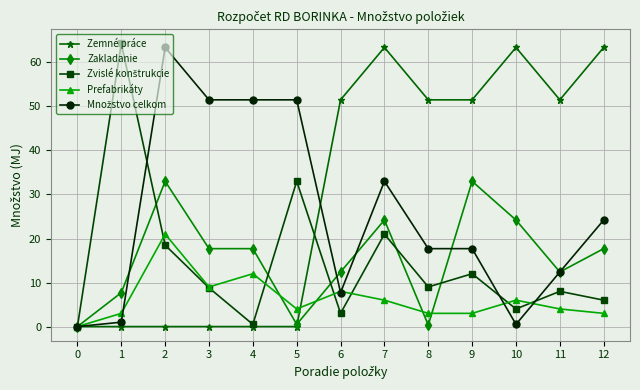

True or false: Zemné práce has a value of 51.5 at 11.

True